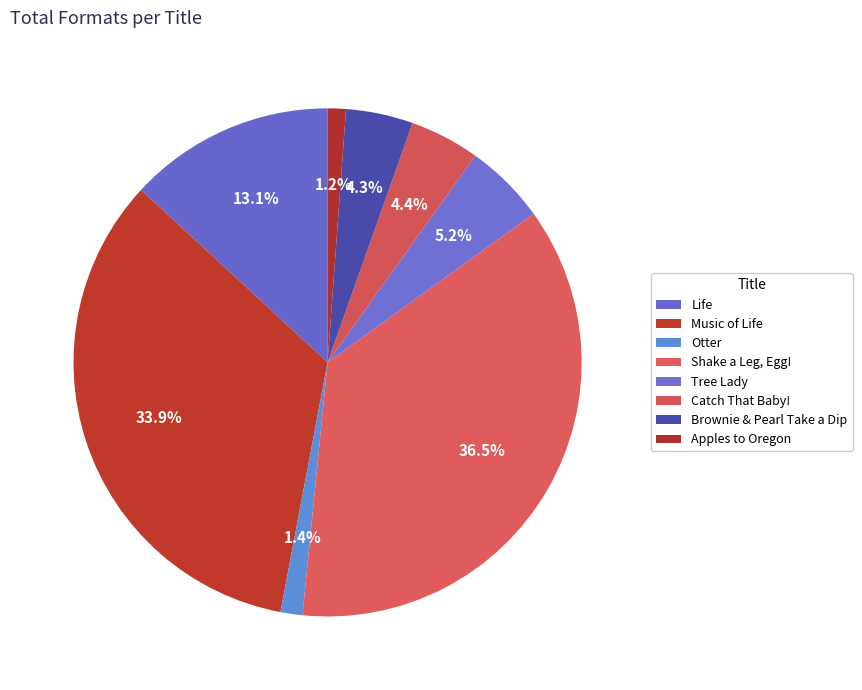

To the nearest percent, what is the difference between the Catch That Baby! and Life slice percentages?

9%